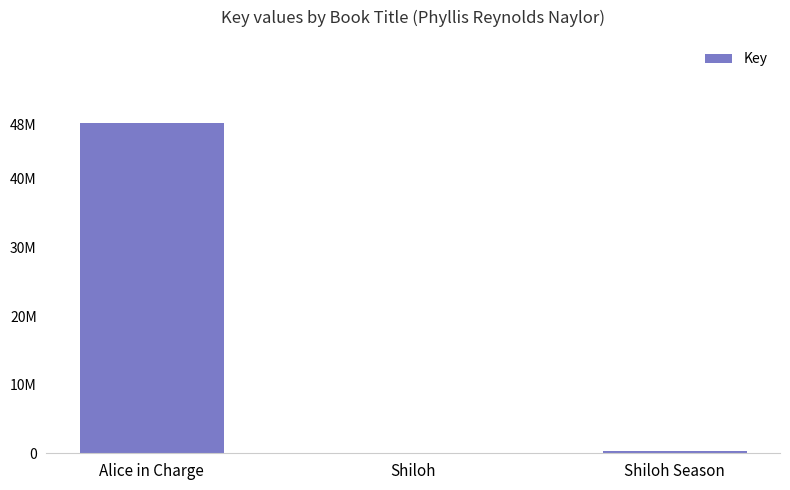

Reading left to right, what are all the values shown in this chart?

Alice in Charge=48218024	Shiloh=5691	Shiloh Season=336410